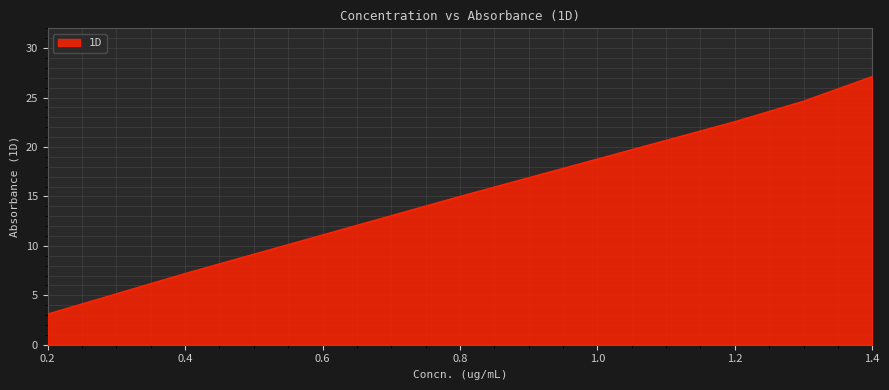

What is the difference between the maximum and second lowest values?

19.9